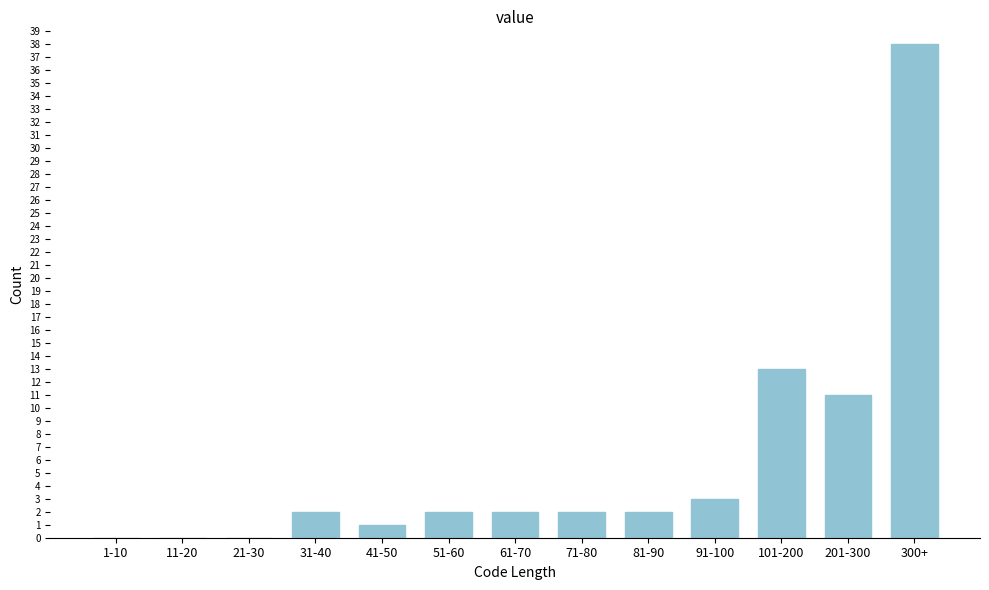

Reading right to left, what are all the values shown in this chart?

300+=38	201-300=11	101-200=13	91-100=3	81-90=2	71-80=2	61-70=2	51-60=2	41-50=1	31-40=2	21-30=0	11-20=0	1-10=0